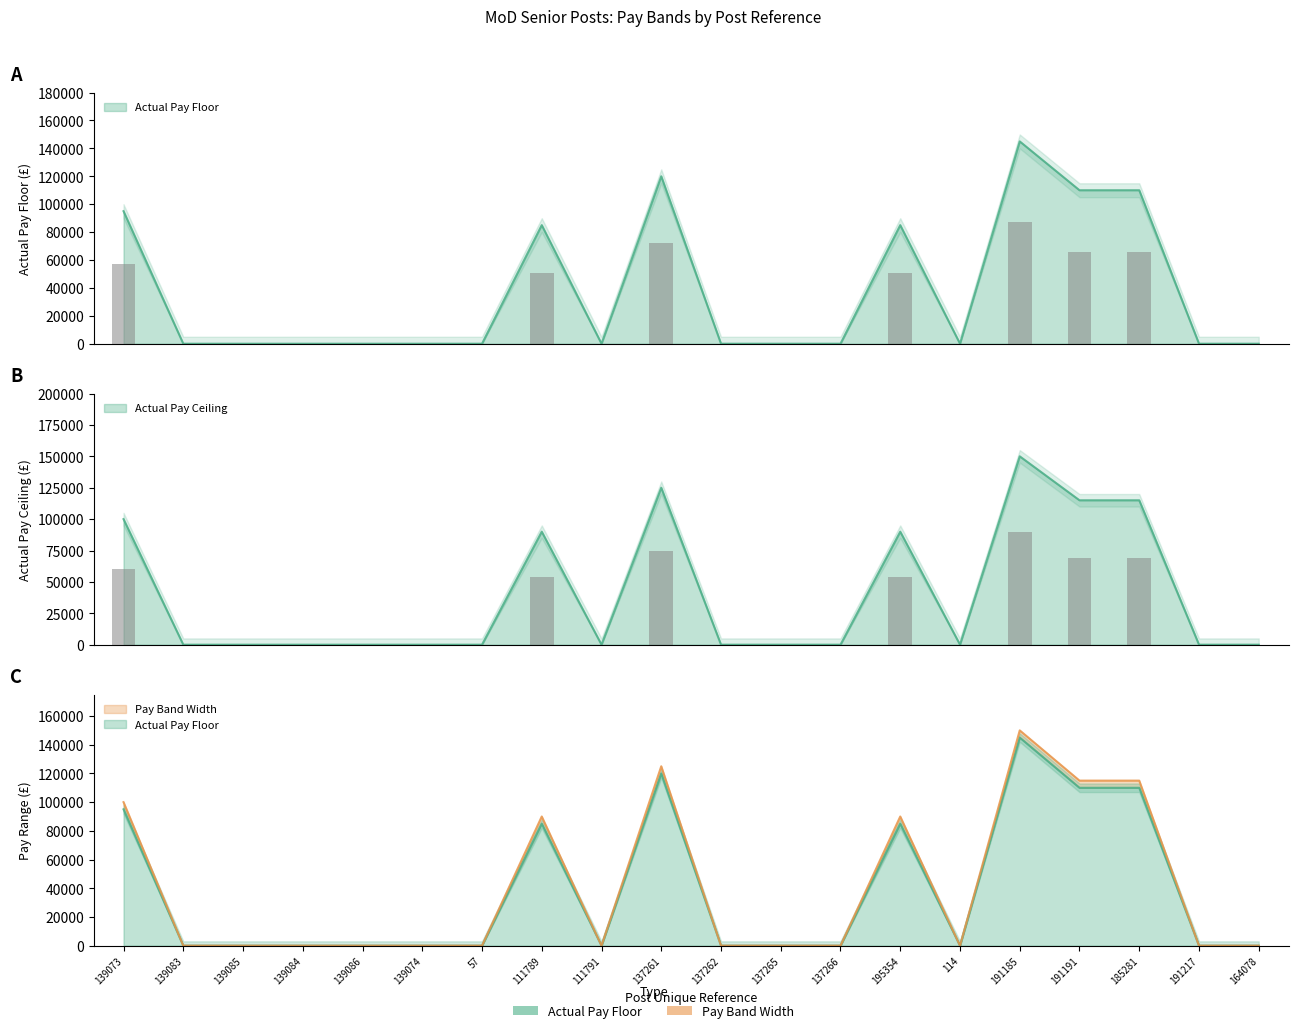

What is the label of the 19th bar from the right?

139083